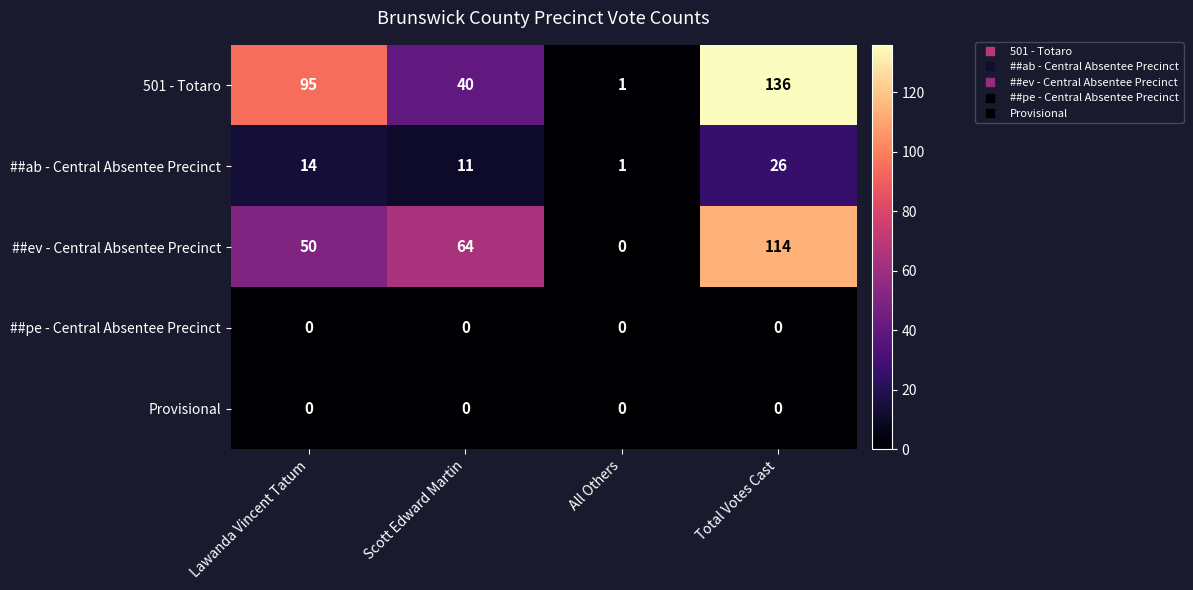

Which series changed the most between Scott Edward Martin and All Others?

##ev - Central Absentee Precinct